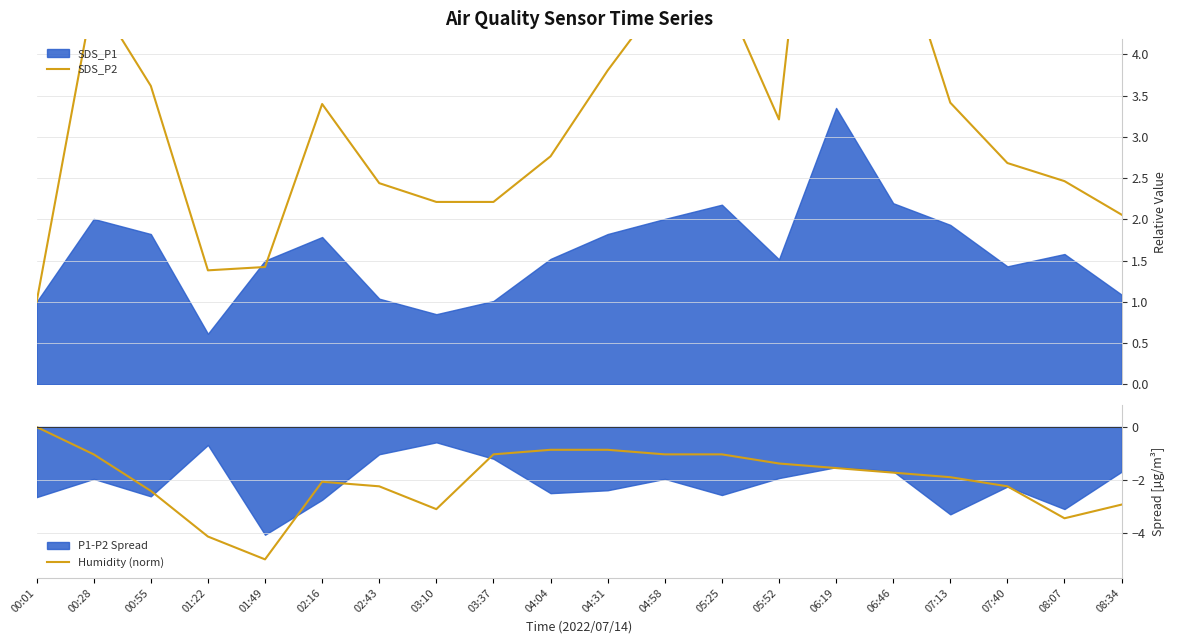

The Humidity (norm) series shows -2.2 at 07:40. True or false?

True